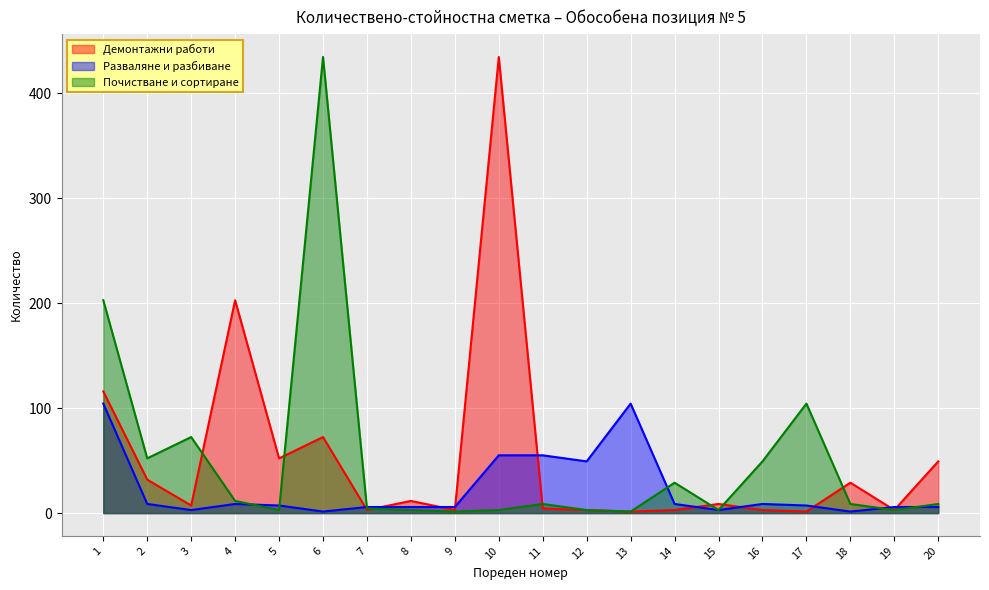

True or false: Почистване и сортиране and Демонтажни работи intersect in this chart.

True